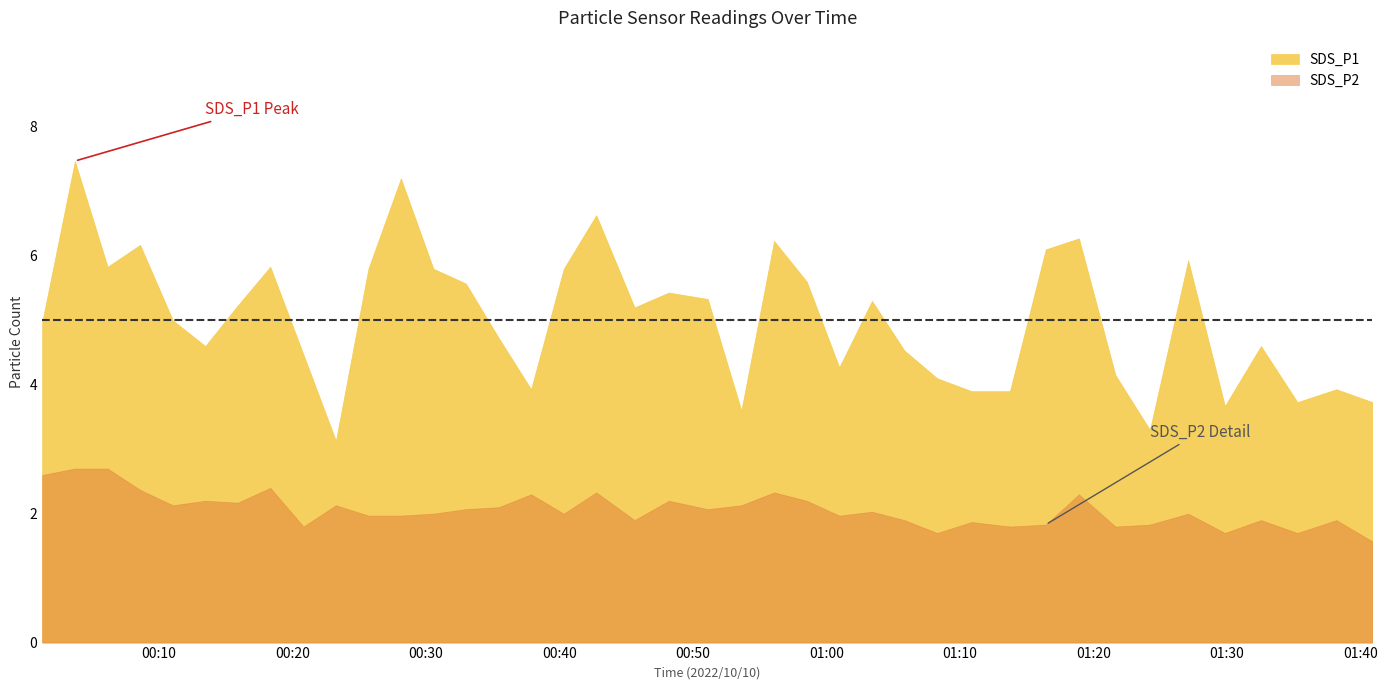

At which label does SDS_P1 first exceed 5?

2022/10/10 00:03:43